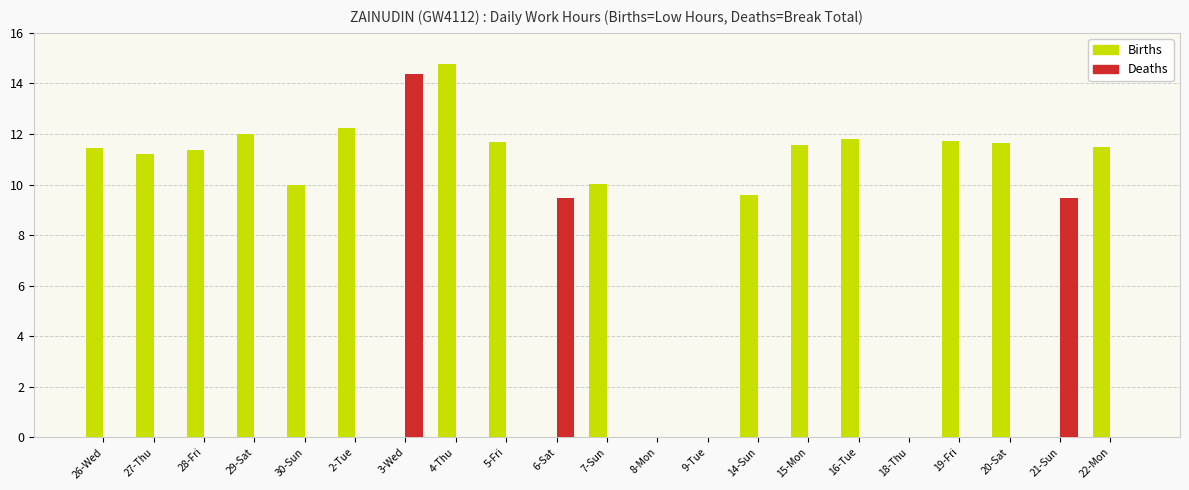

What is the maximum value shown in the chart?

14.8